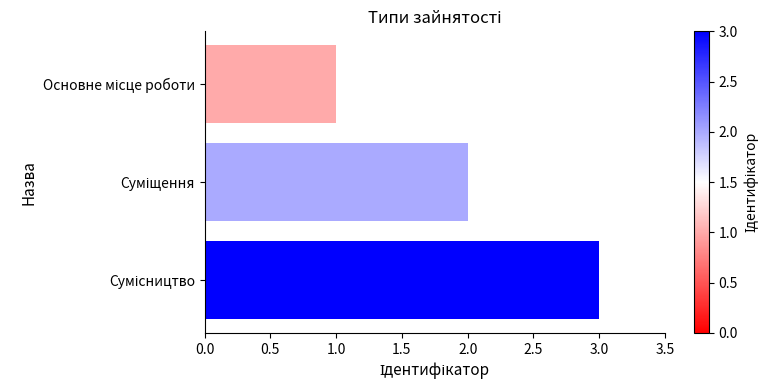

What is the difference between the maximum and minimum values?

2